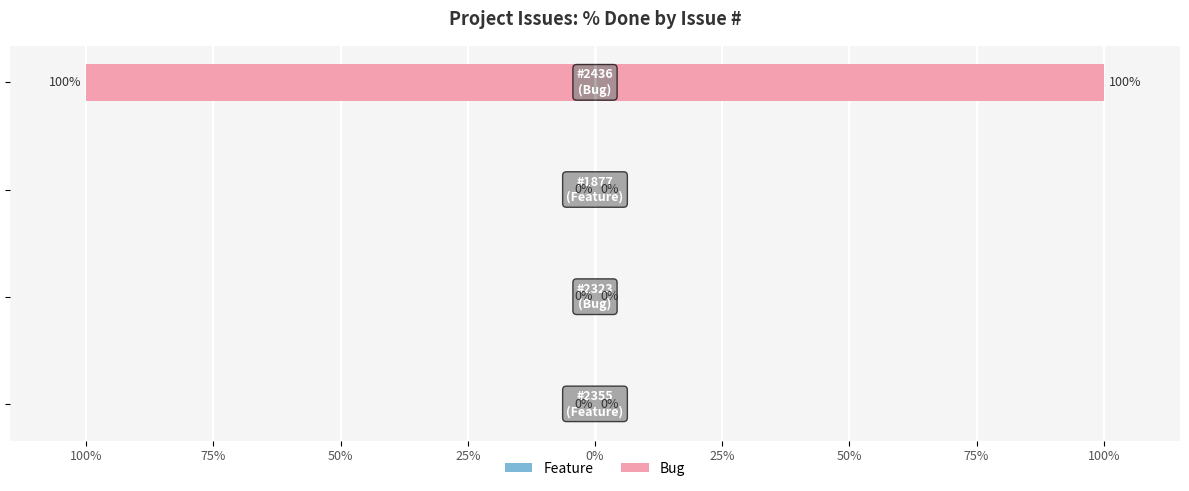

Where is % Done (right) nearest to the value 50?

100%